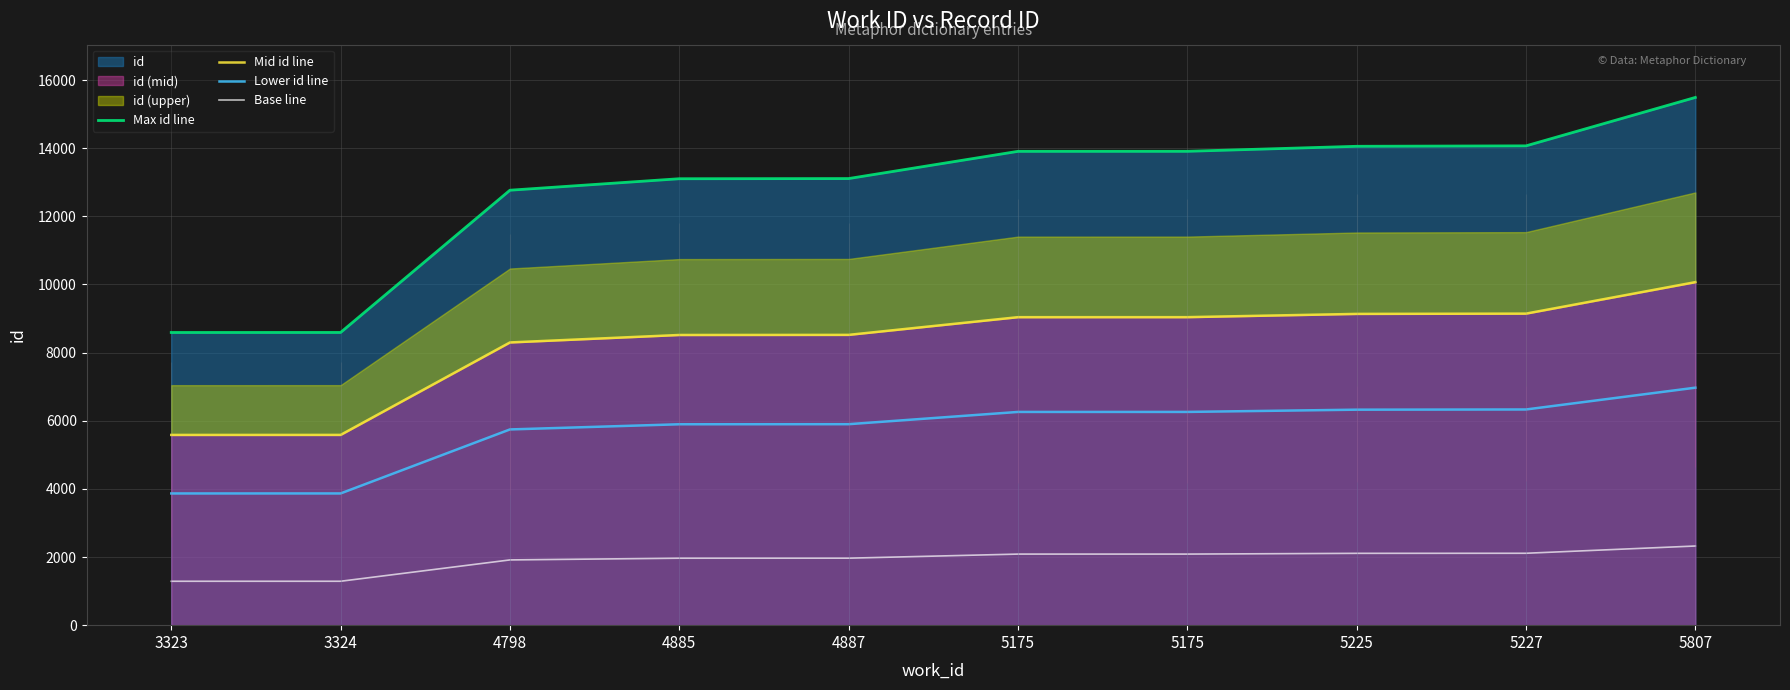

Is it true that Lower id line equals 9351.8 at 5175?

False